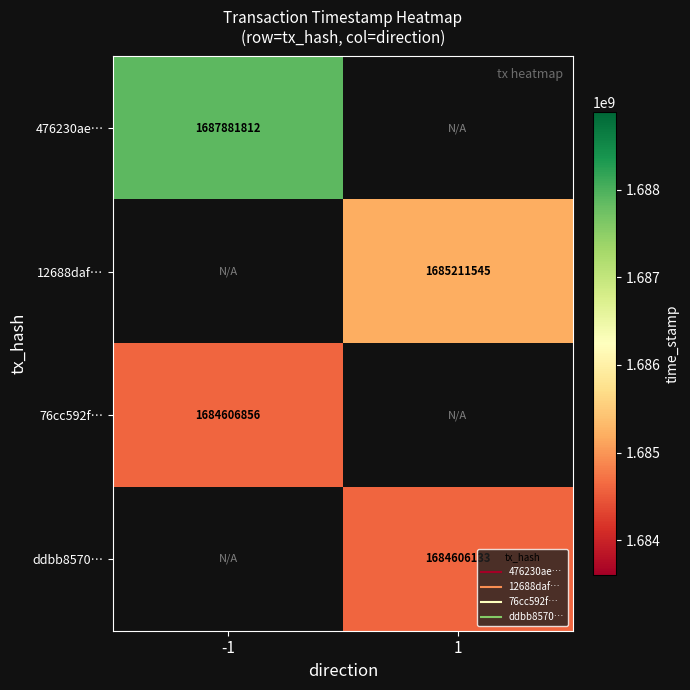

Which category has the lowest value across all series?

1